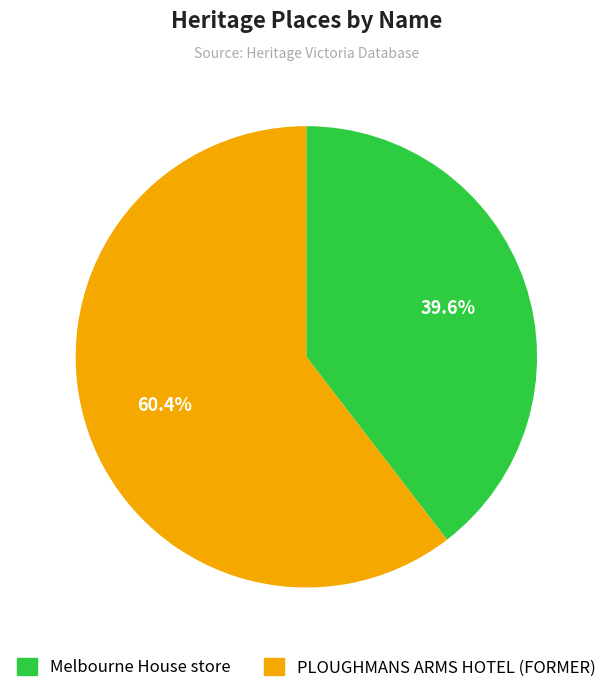

The PLOUGHMANS ARMS HOTEL (FORMER) slice represents 60% of the pie. True or false?

True